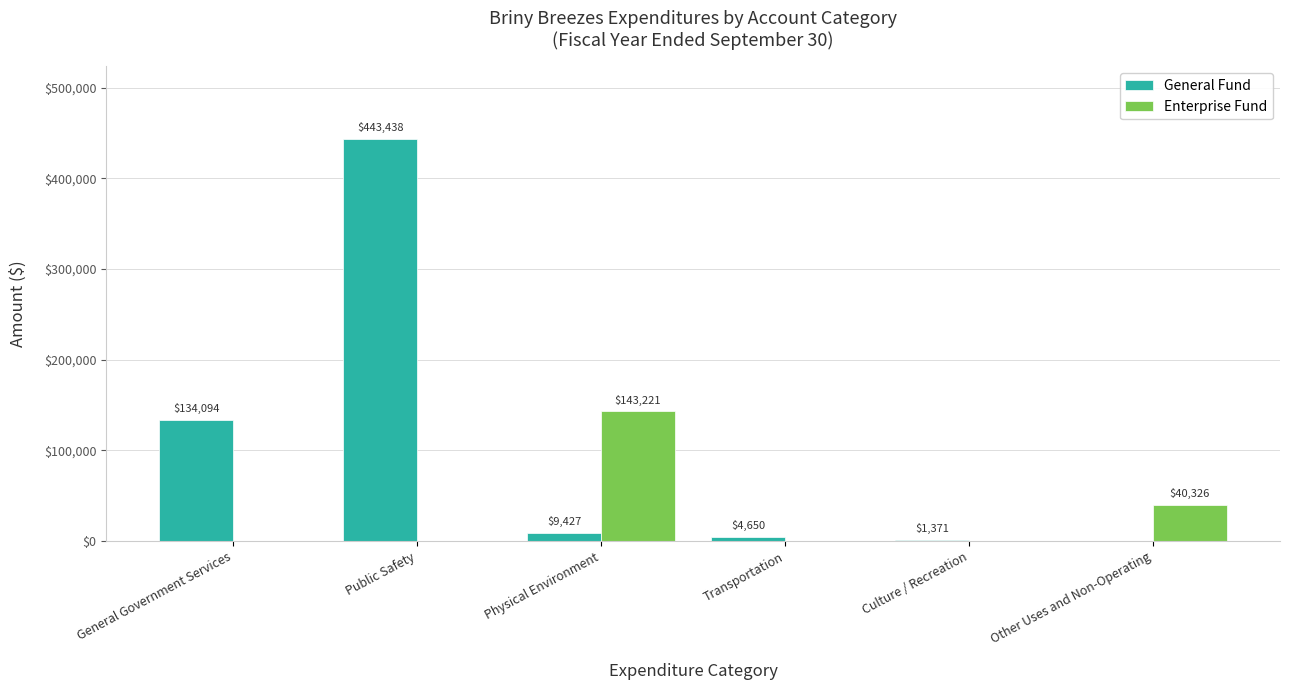

Which series changed the most between Public Safety and Culture / Recreation?

General Fund